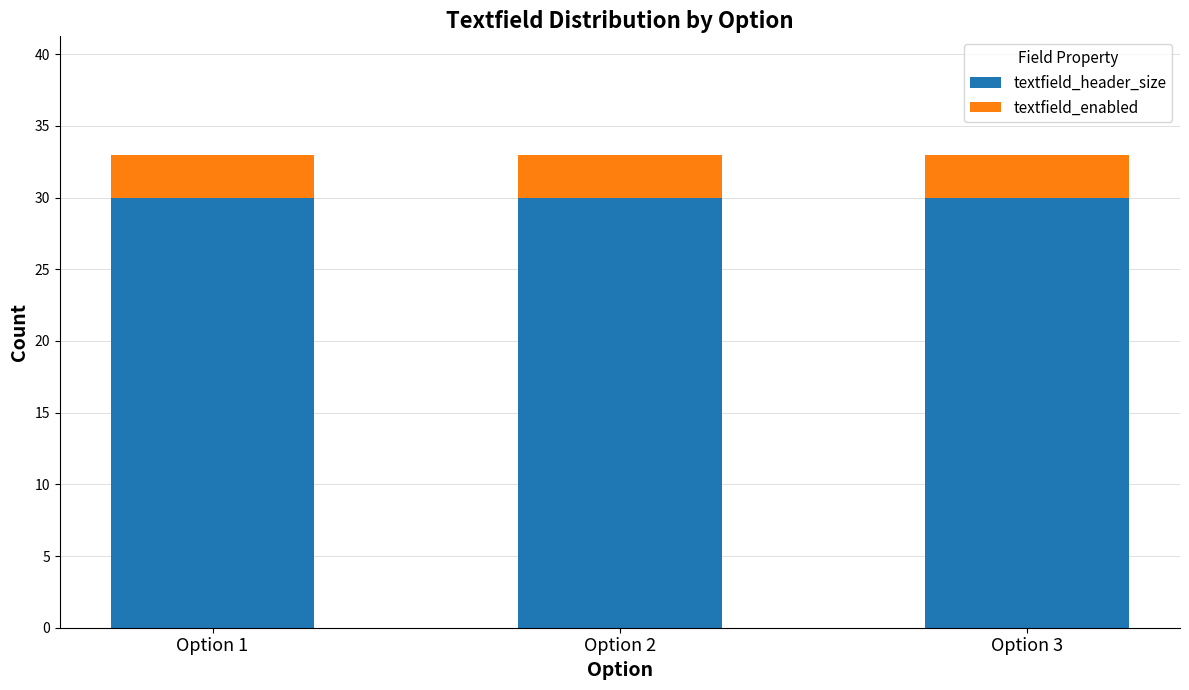

What is the average value of the textfield_header_size series?

30